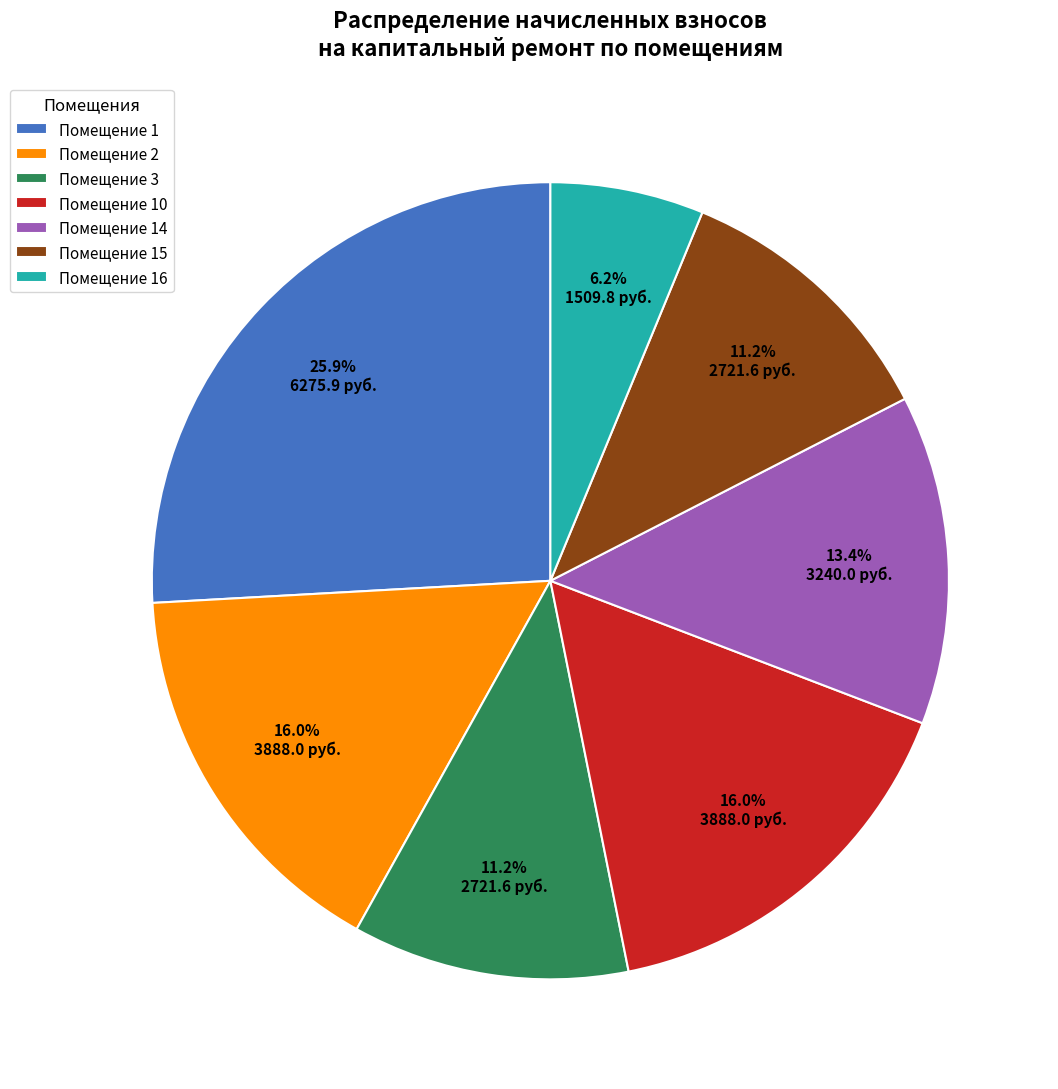

How much of the chart is everything except Помещение 2?

84.0%